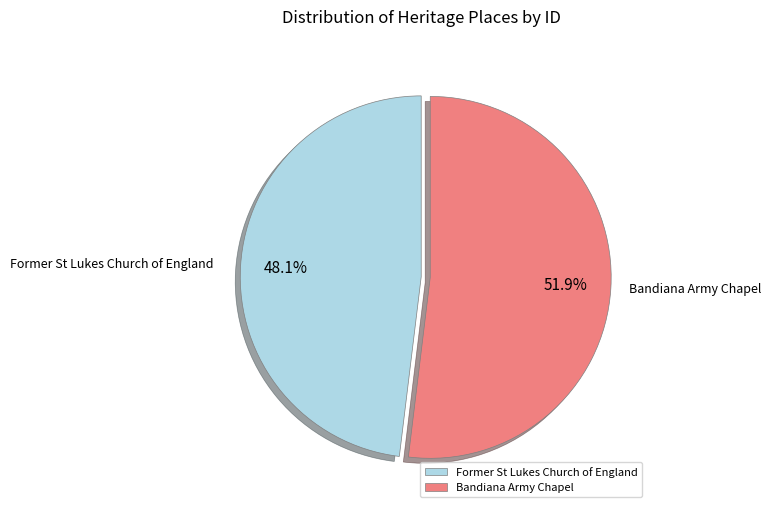

The Bandiana Army Chapel slice represents 63% of the pie. True or false?

False